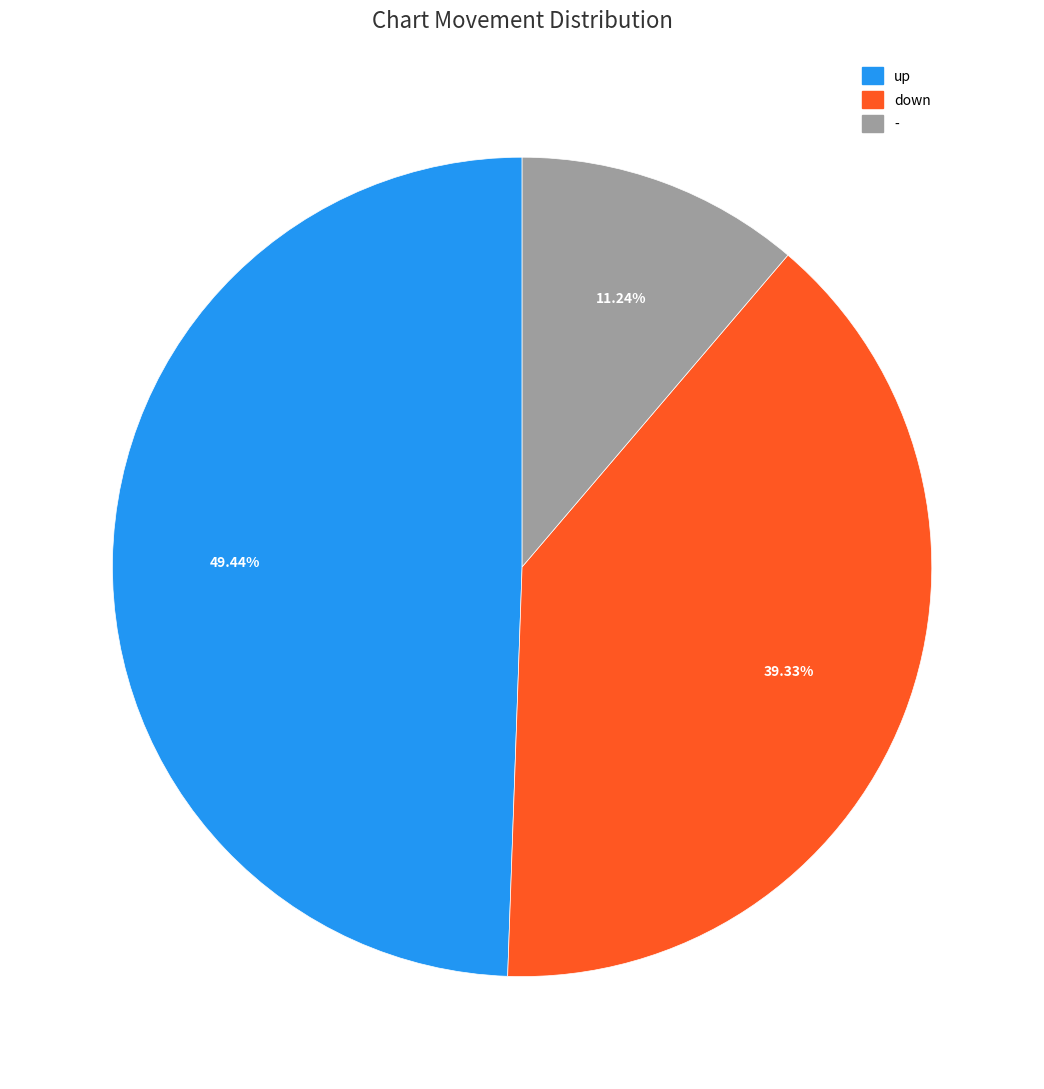

Which category has the biggest portion of the pie?

up